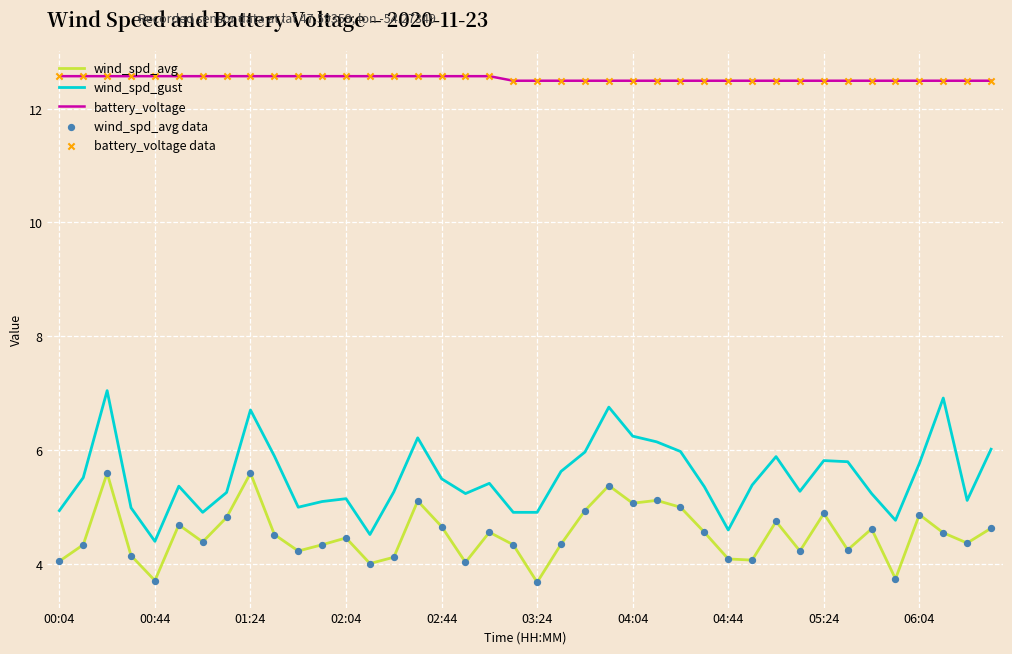

What is the highest value of the wind_spd_gust series?

7.0